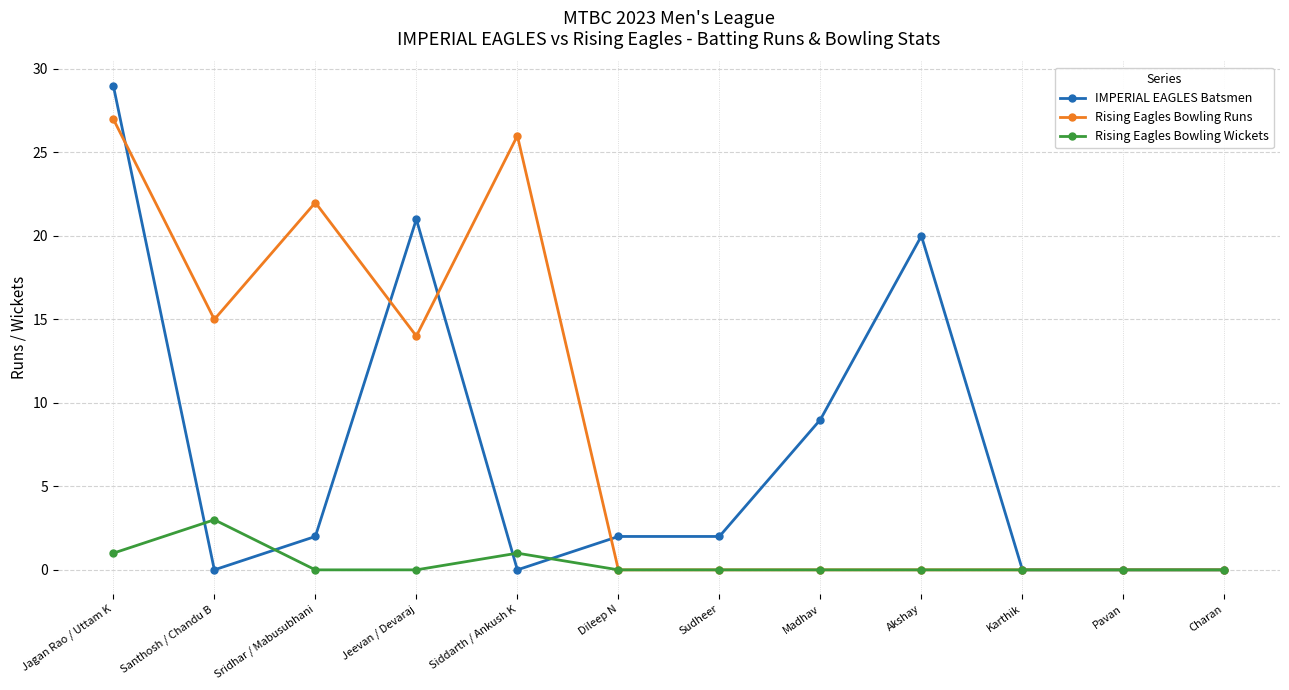

List the series in order of their peak value, highest first.

IMPERIAL EAGLES Batsmen, Rising Eagles Bowling Runs, Rising Eagles Bowling Wickets